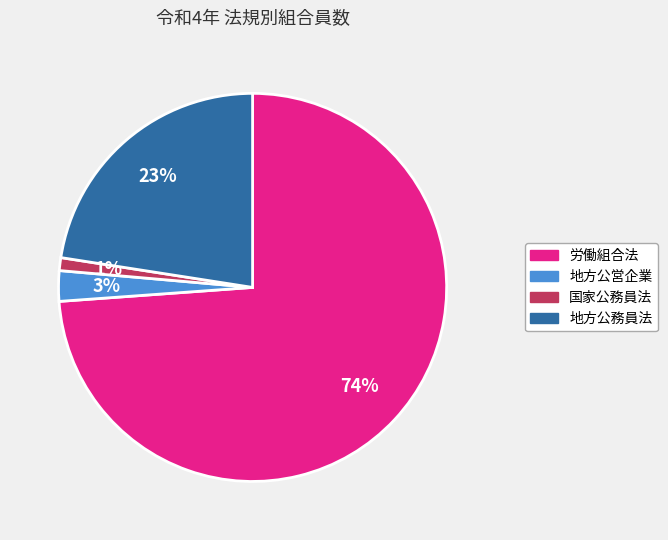

Count the number of slices in the pie.

4